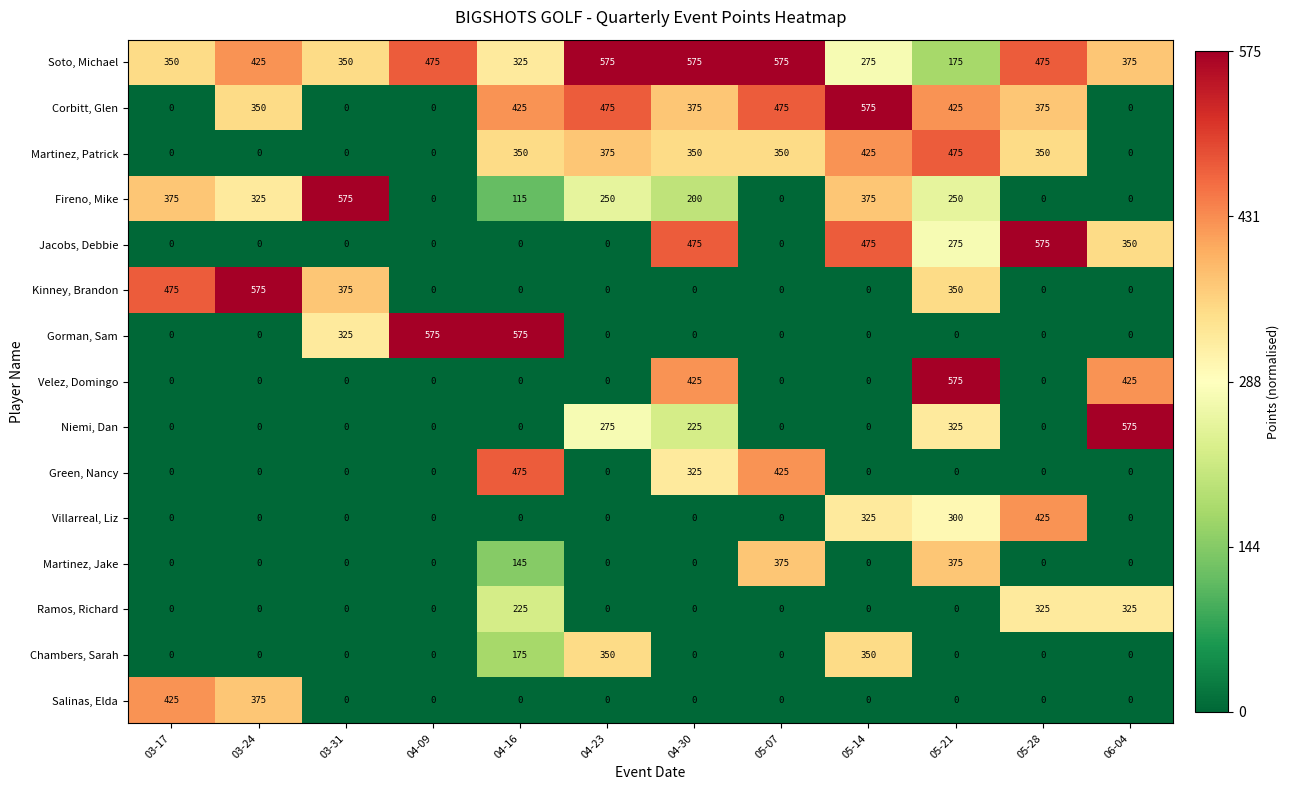

What is the spread (max minus min) of values at 04-23?

575